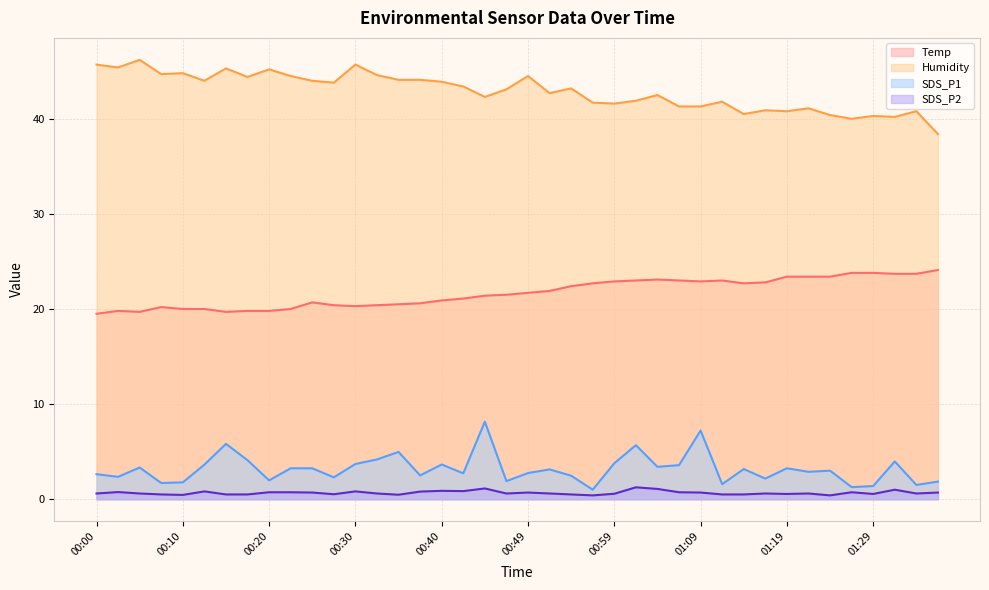

The value of Humidity at 01:04 is 28.5. True or false?

False